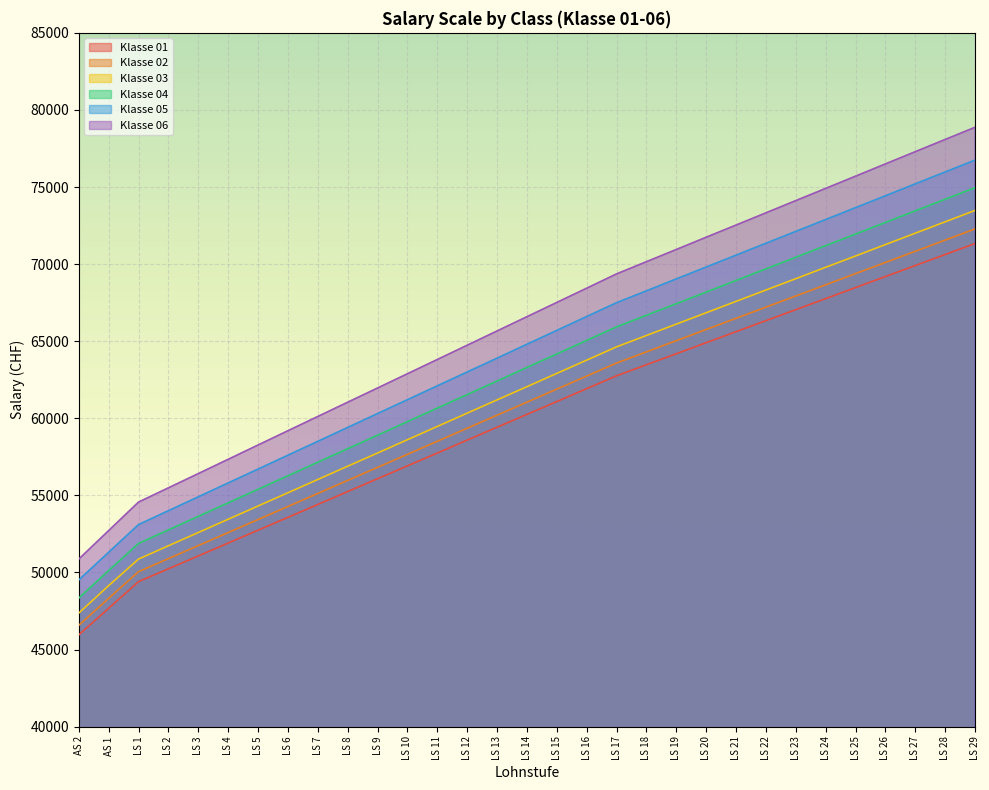

Rank the series at LS 9 from highest to lowest value.

Klasse 06, Klasse 05, Klasse 04, Klasse 03, Klasse 02, Klasse 01